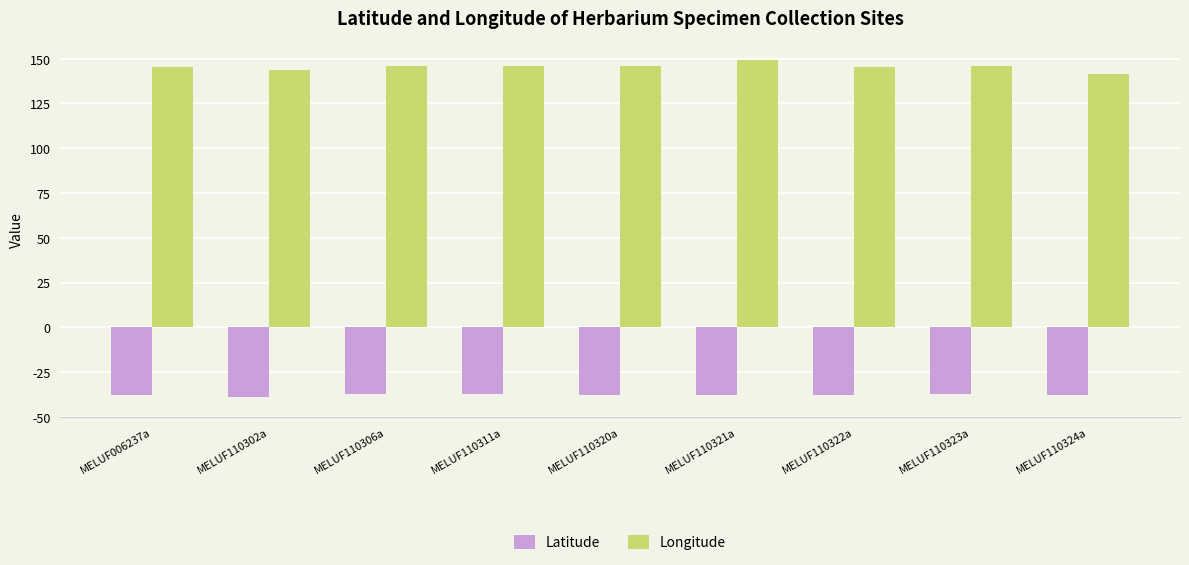

List the series in order of their peak value, lowest first.

Latitude, Longitude